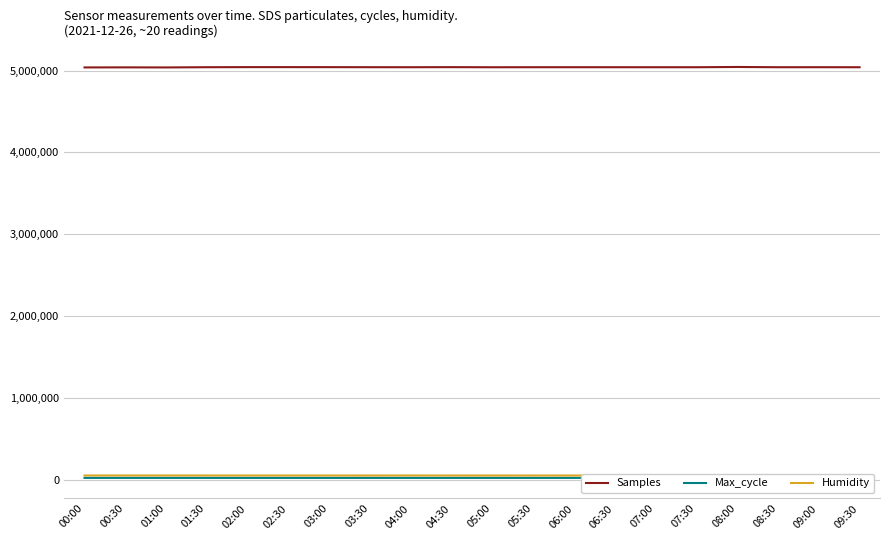

Rank the categories by Samples value from lowest to highest.

01:00, 00:00, 00:30, 05:00, 07:00, 09:30, 07:30, 08:30, 04:00, 06:30, 05:30, 01:30, 06:00, 09:00, 03:30, 04:30, 03:00, 02:30, 02:00, 08:00